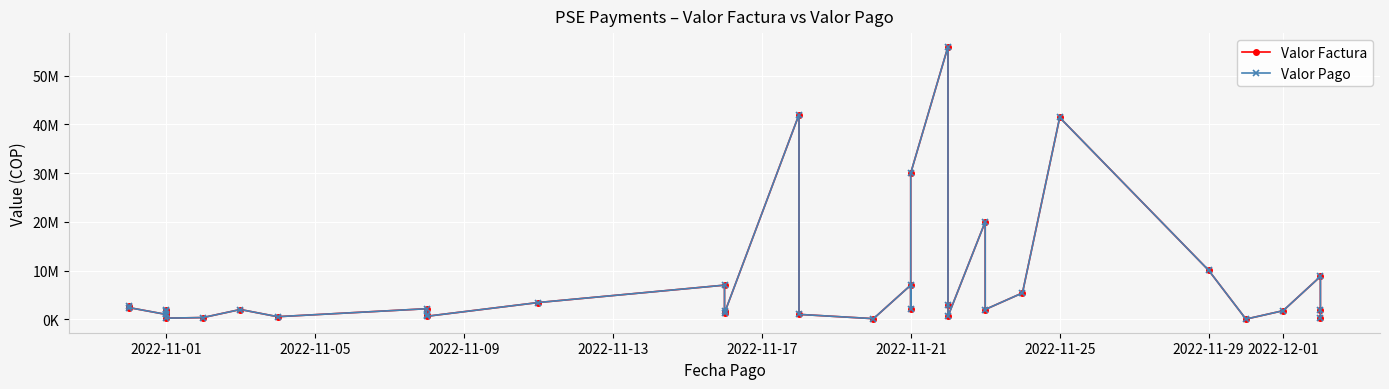

Which series has the largest total across all categories?

Valor Factura